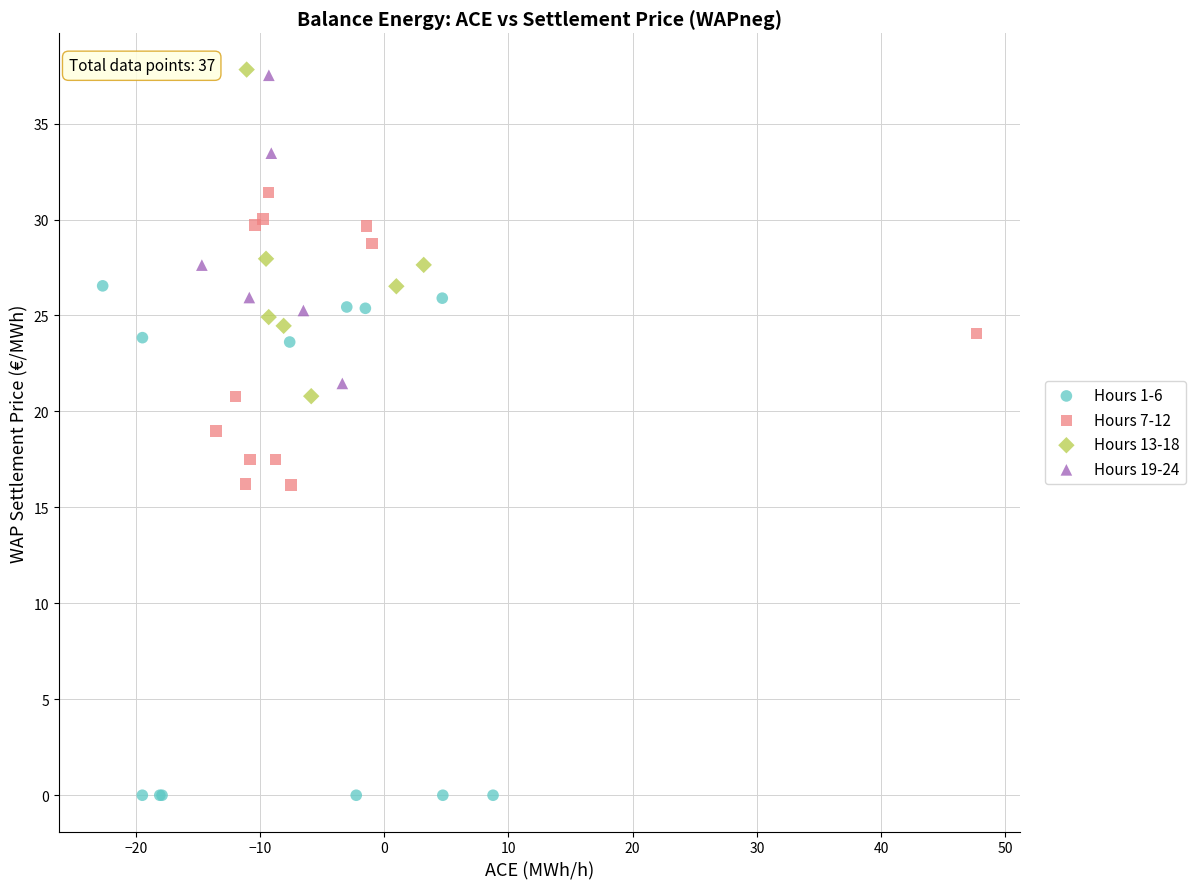

Which series contains the lowest Y value?

Hours 1-6